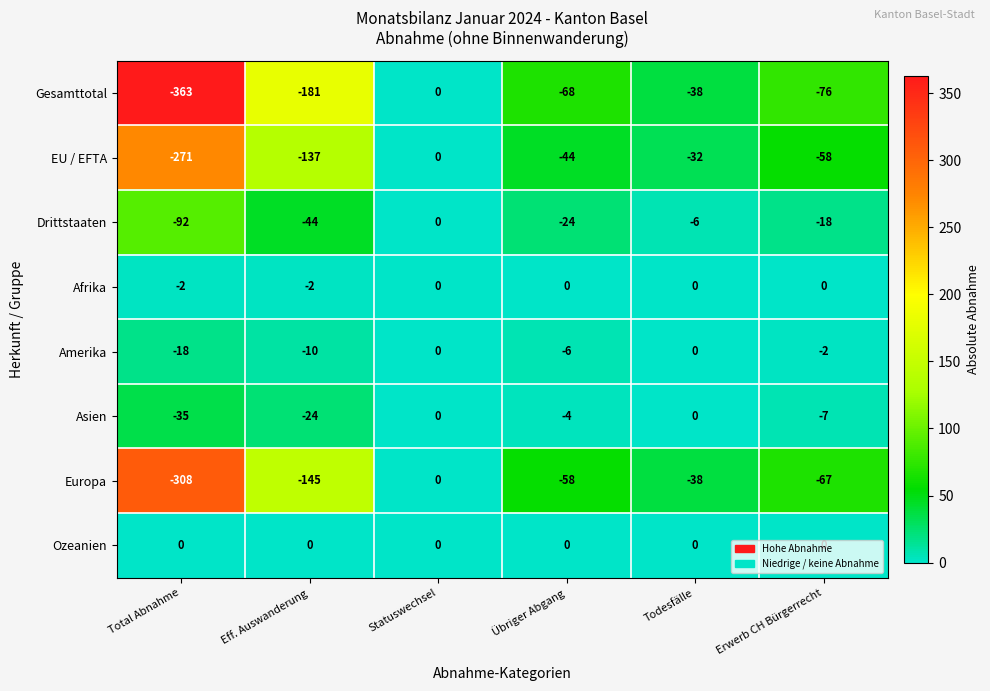

What is the sum of all Amerika values?

-36